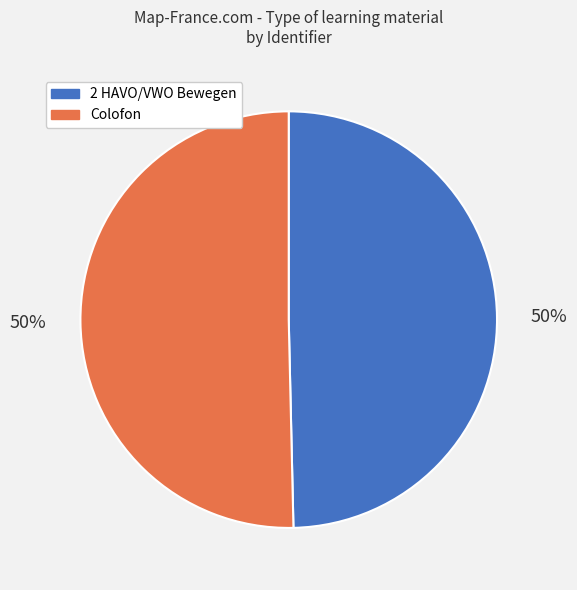

To the nearest percent, what portion does Colofon represent?

50%